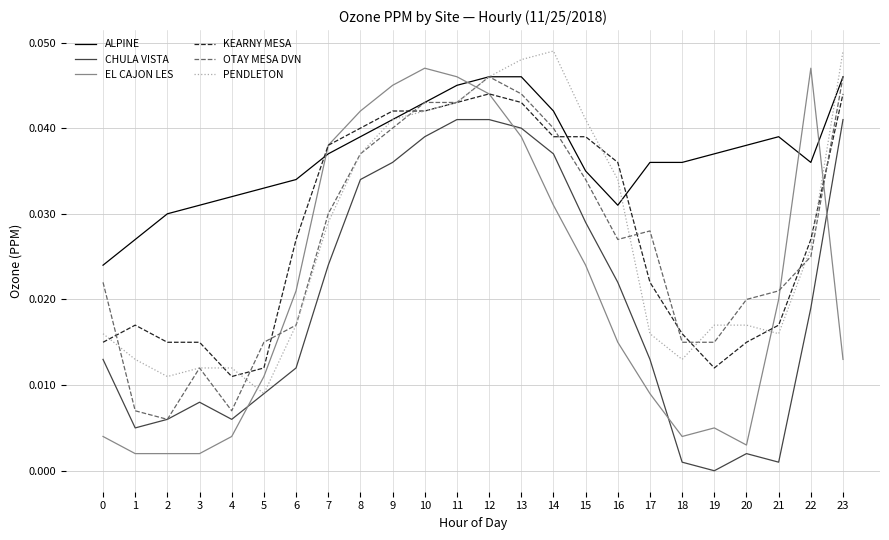

Which series has the largest range (max minus min)?

EL CAJON LES